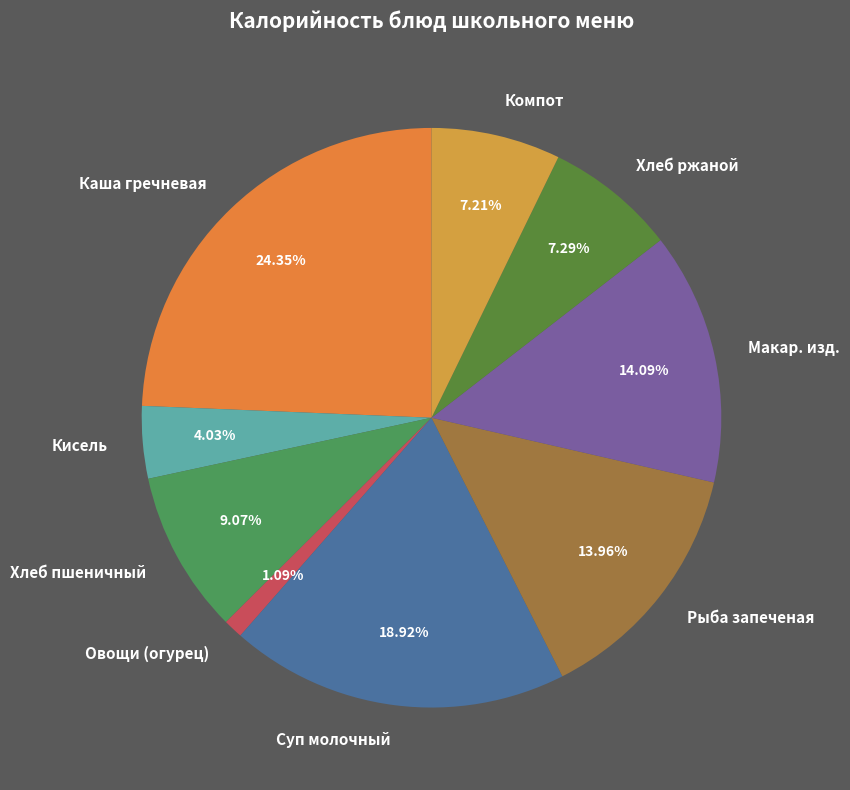

What is the ratio of the value at Макар. изд. to the value at Суп молочный?

0.7